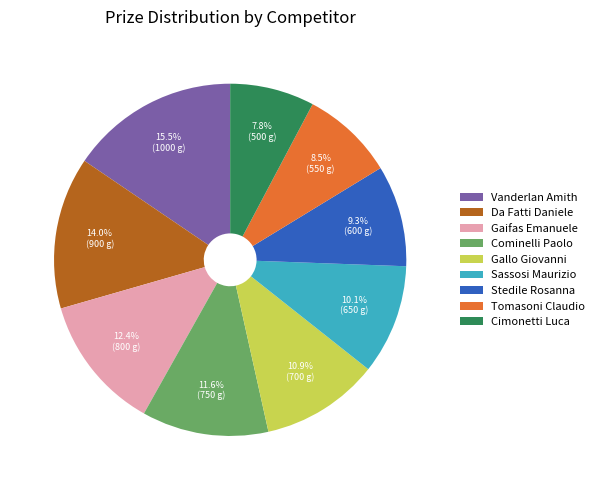

What is the total percentage of Gallo Giovanni and Stedile Rosanna?

20.2%